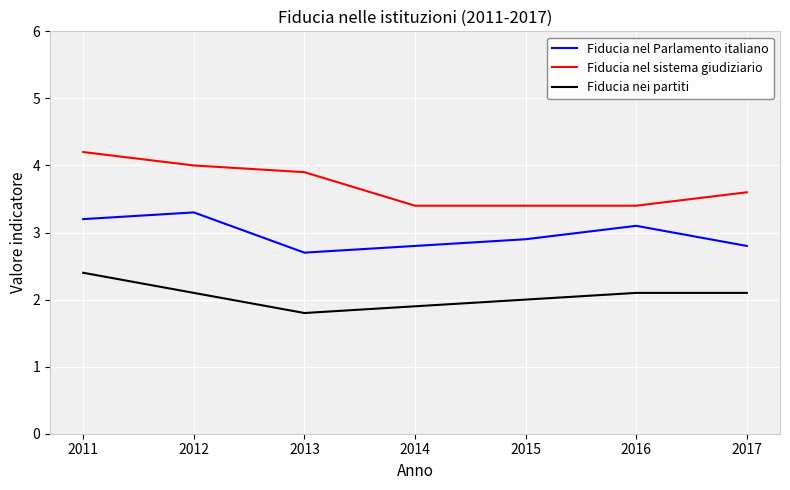

At which label does Fiducia nel Parlamento italiano reach its minimum?

2013